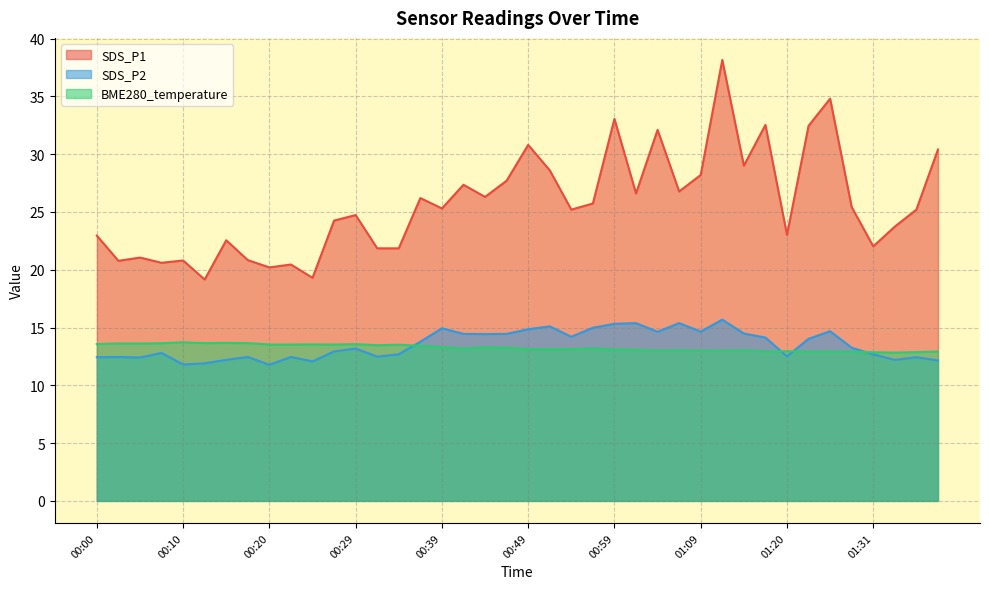

True or false: SDS_P2 and SDS_P1 intersect in this chart.

False